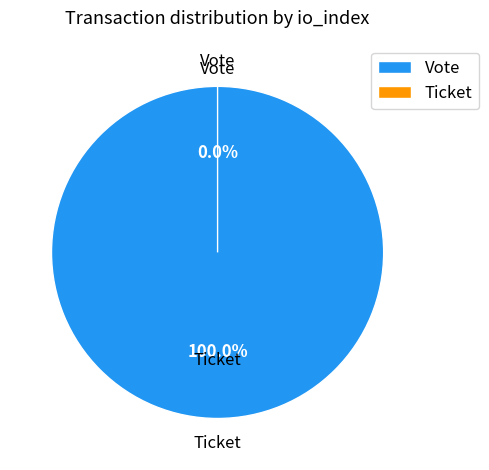

Combined, do Vote and Ticket account for over 50%?

Yes